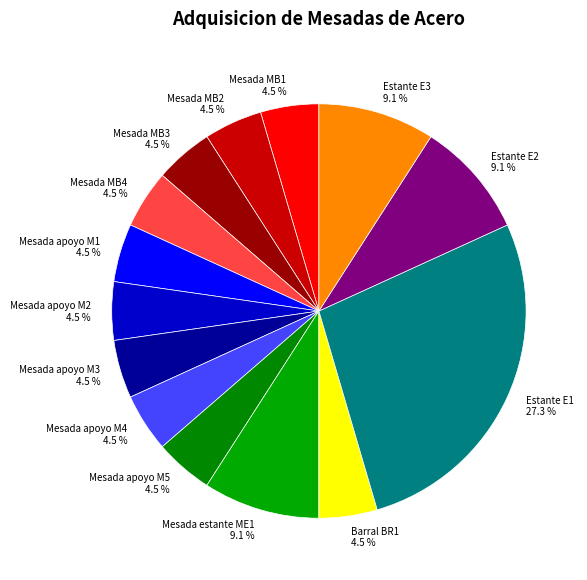

Which category has the biggest portion of the pie?

Estante E1